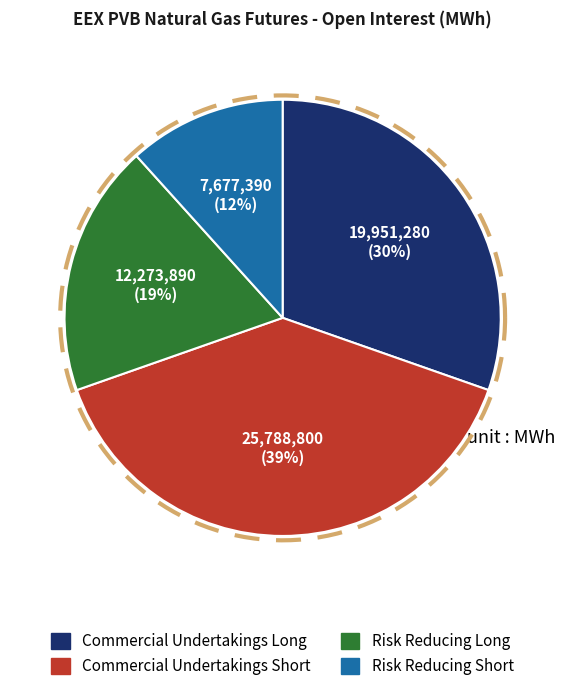

How much of the chart is everything except Other Financial Institutions Short?

100.0%